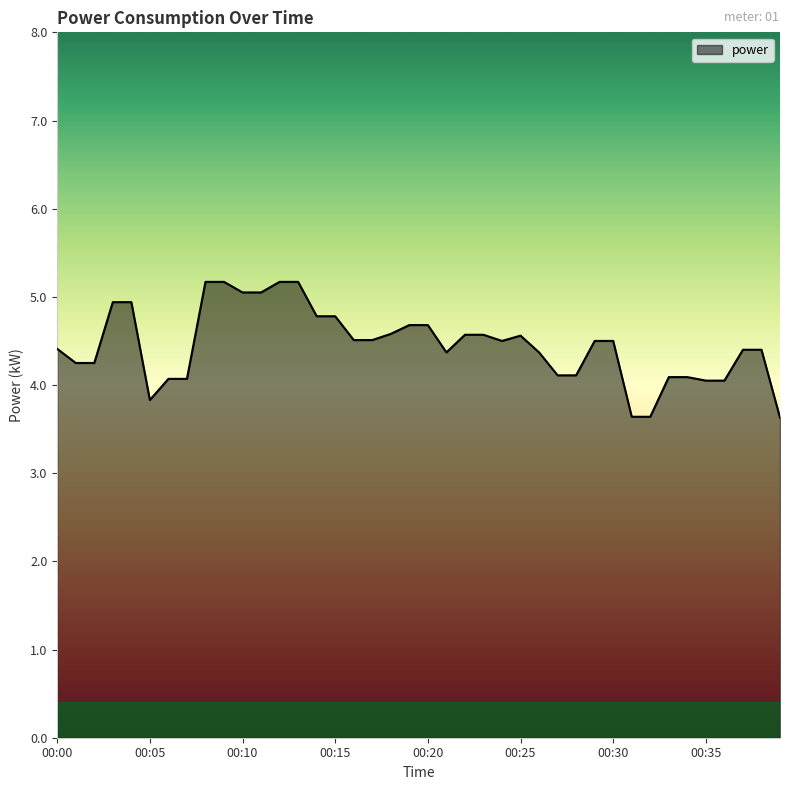

What is the maximum value shown in the chart?

5.2